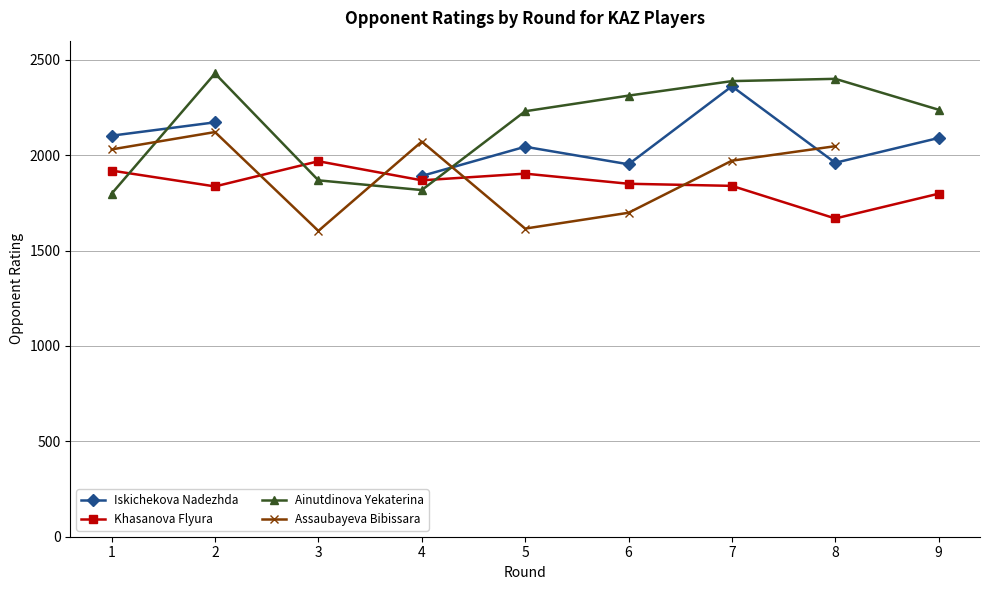

The value of Ainutdinova Yekaterina at 9 is 3538. True or false?

False